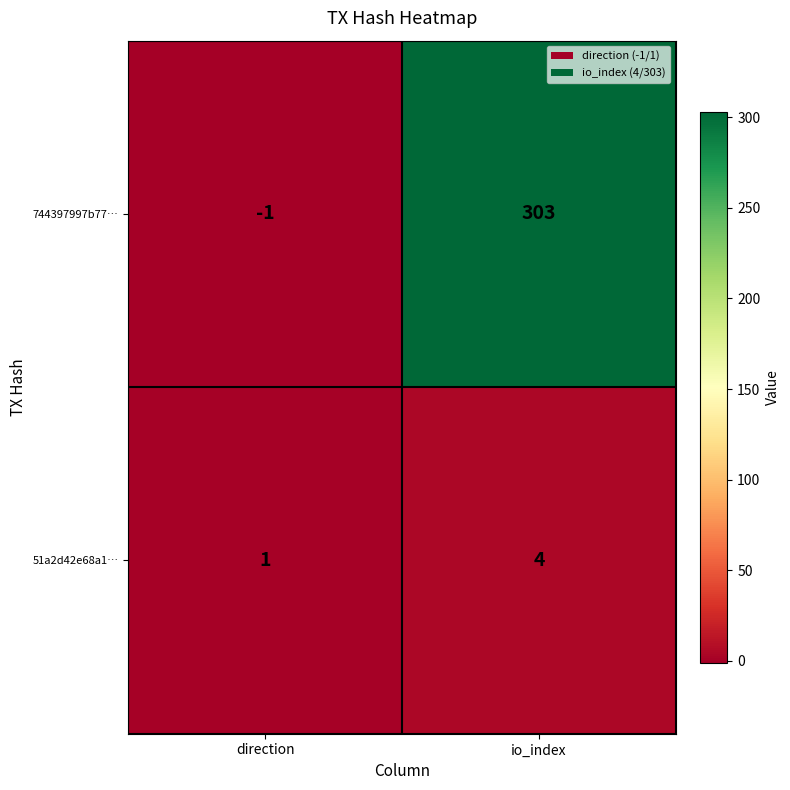

Which series has the largest total across all categories?

744397997b77…